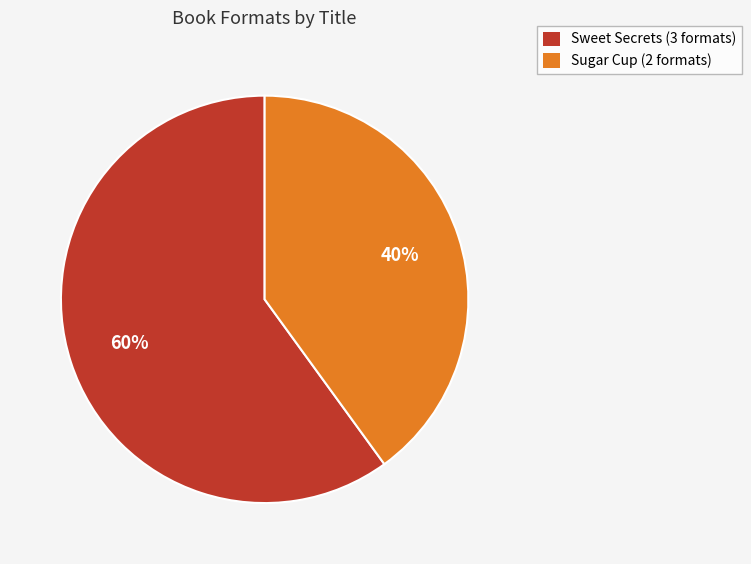

To the nearest percent, what percentage of the pie is Sweet Secrets (3 formats)?

60%